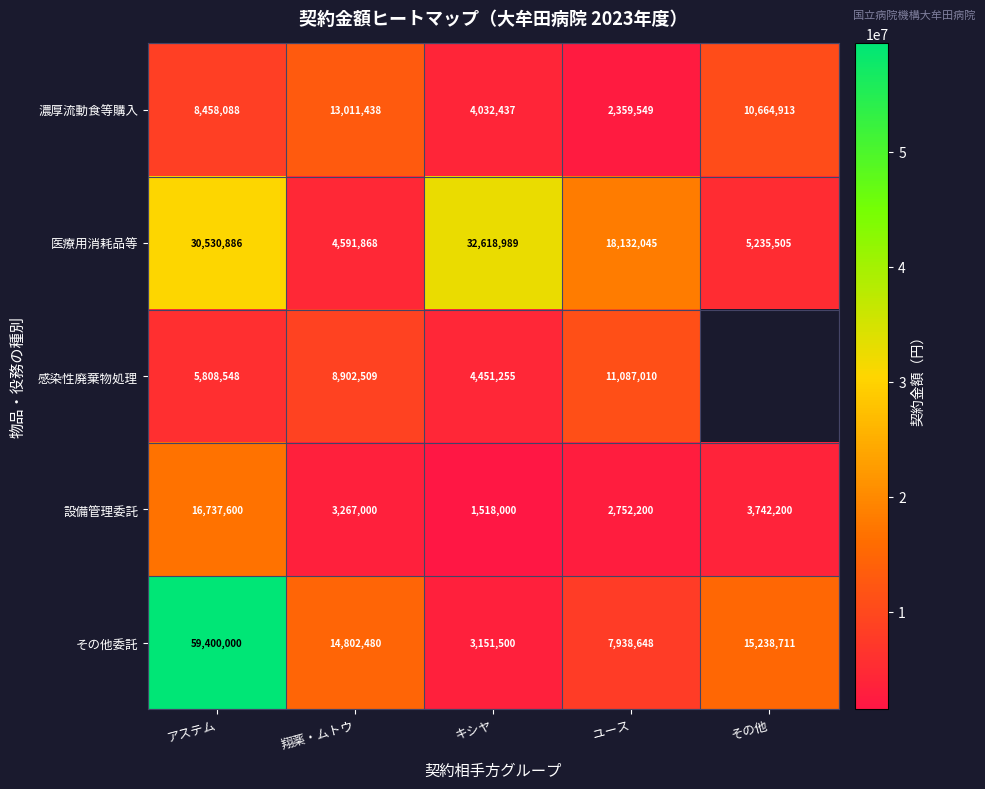

What is the difference between the highest and lowest values at キシヤ?

31100989